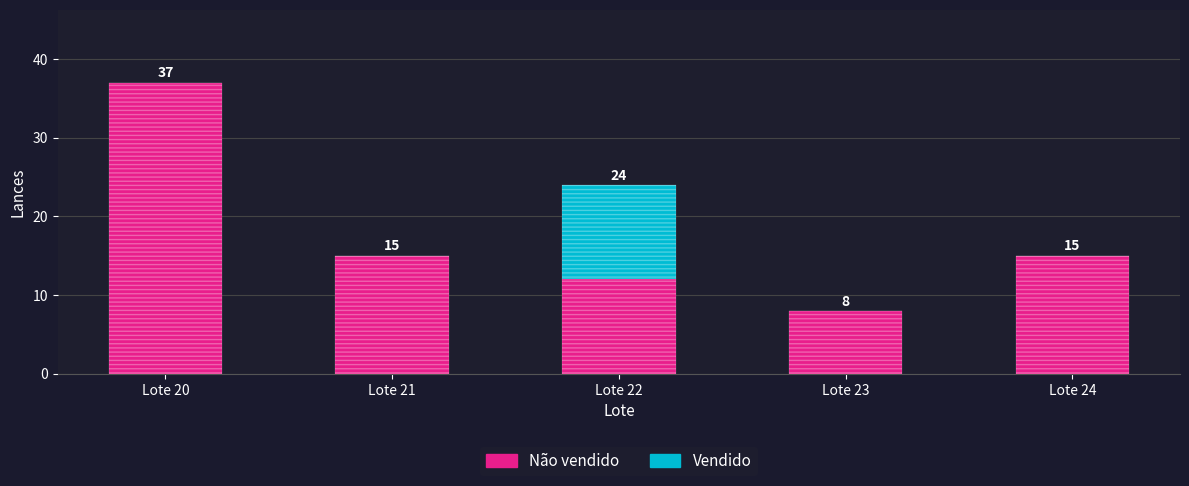

What is the spread (max minus min) of values at Lote 23?

8